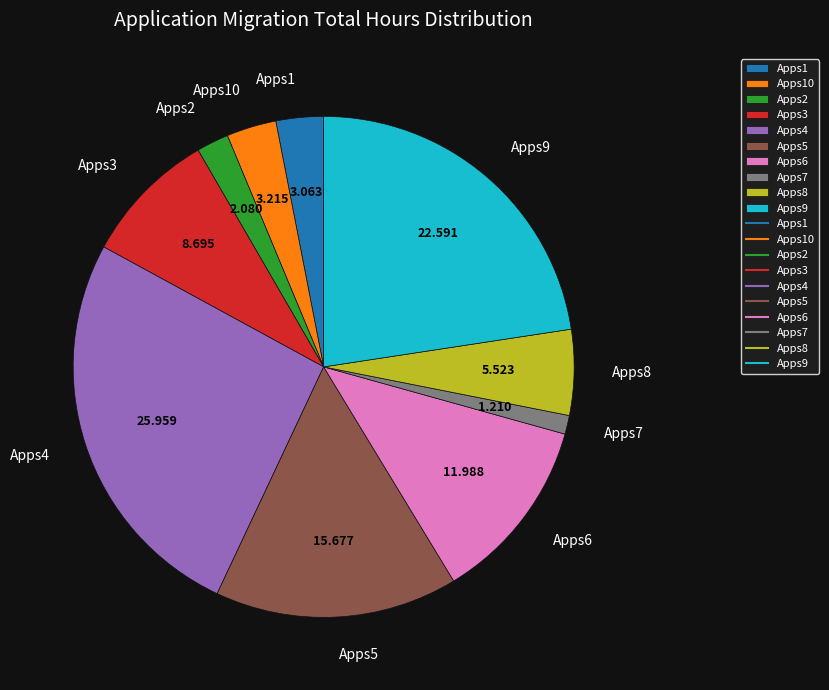

Does any single category account for the majority?

No